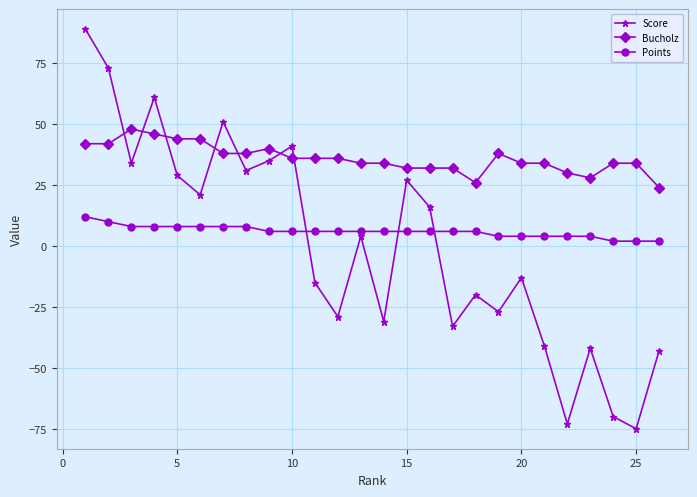

Which series has the largest range (max minus min)?

Score